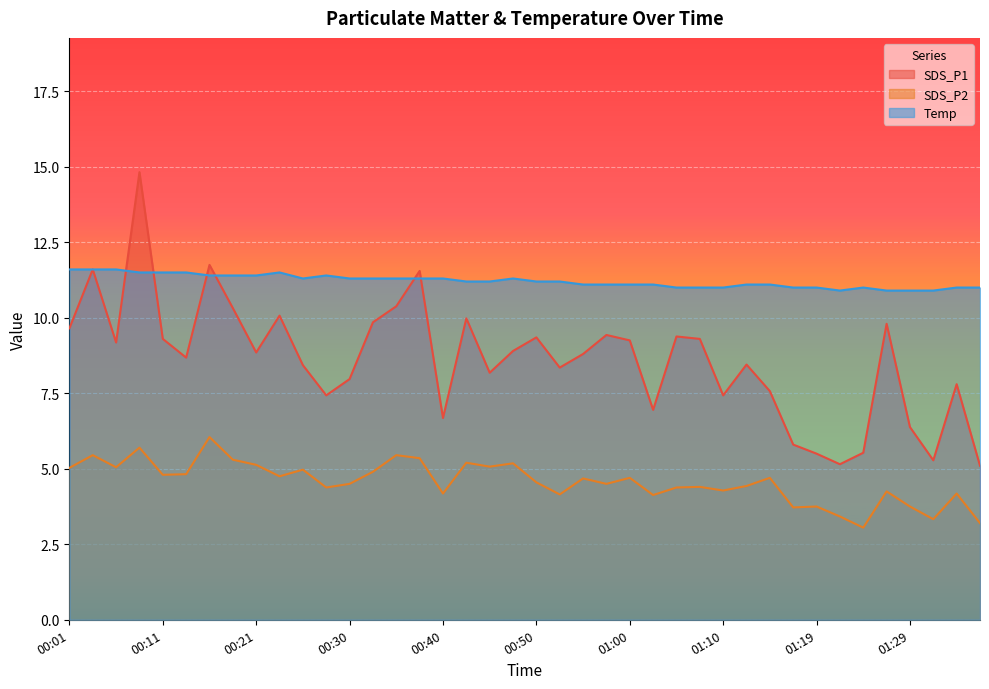

The Temp series shows 6.9 at 01:34. True or false?

False